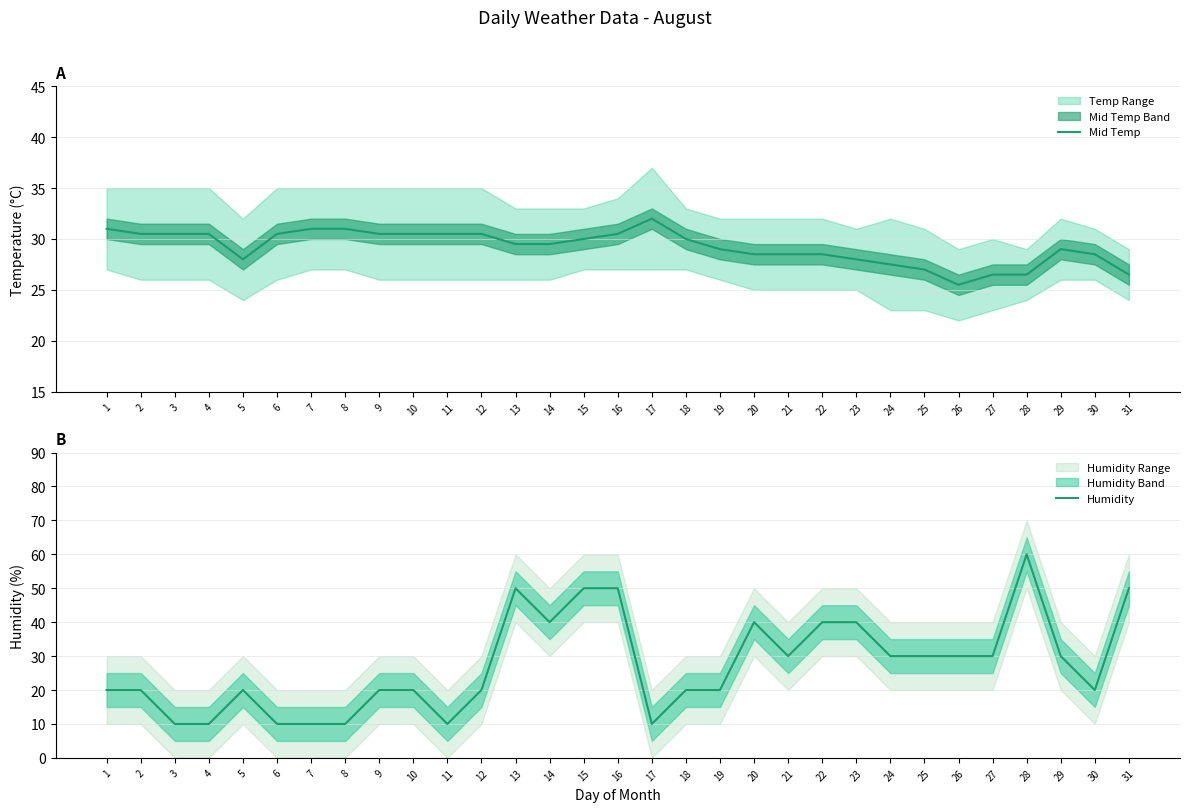

Which series has the widest spread of values?

Humidity